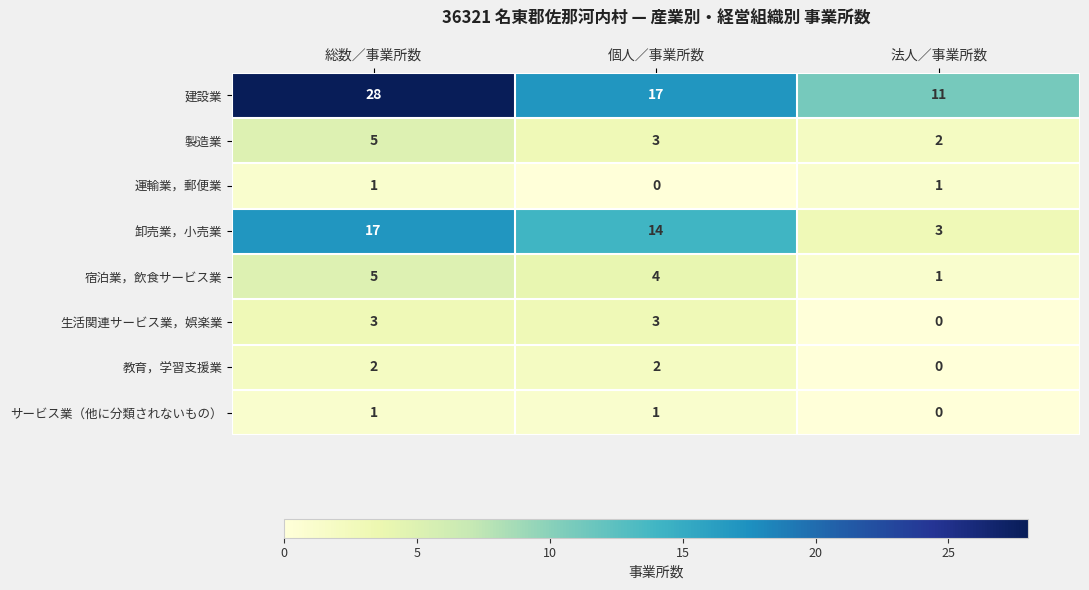

At how many categories does at least one series exceed 24?

1